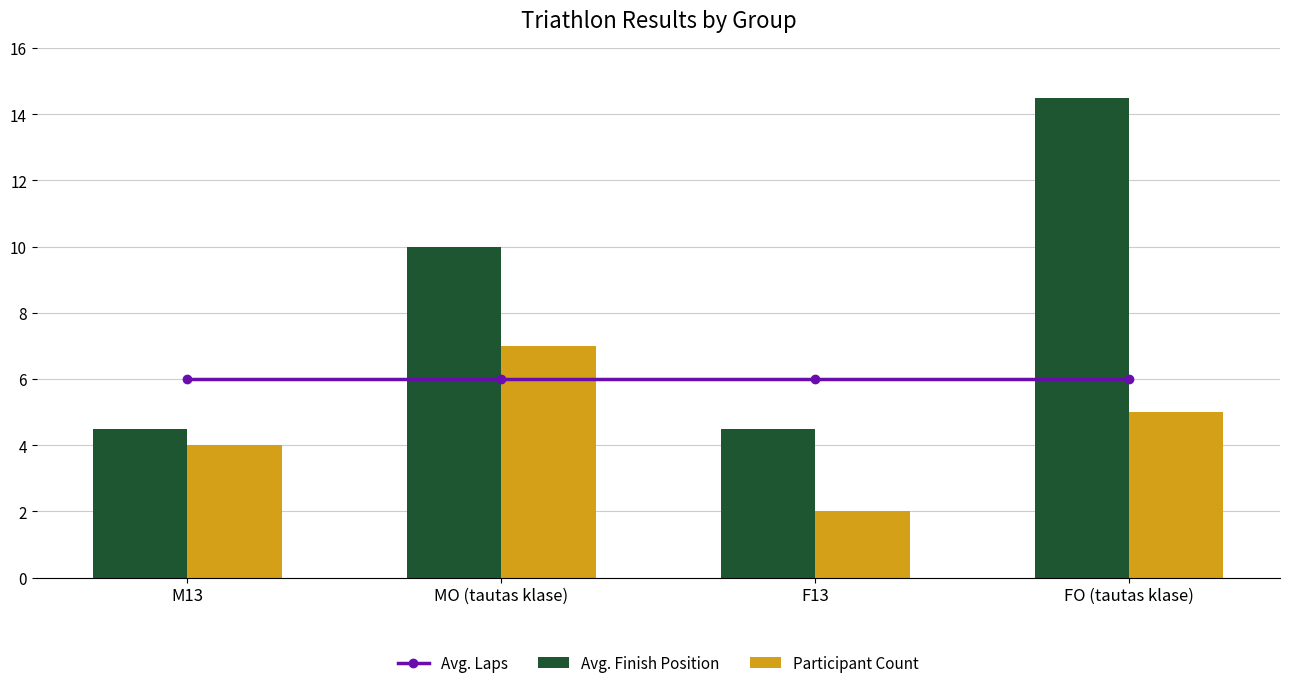

At which label does Avg. Finish Position first exceed 10?

FO (tautas klase)